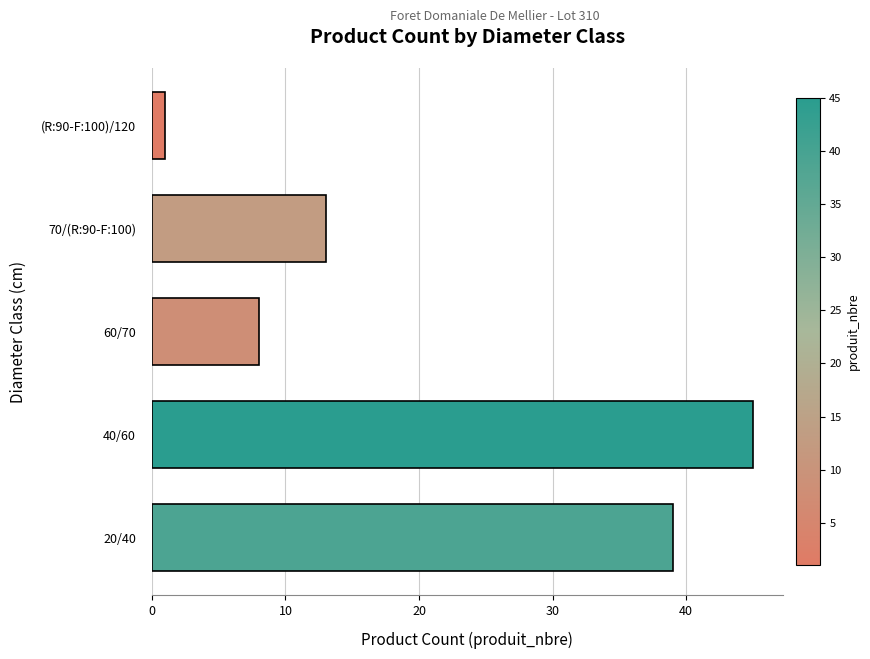

How many bars are there in total?

5